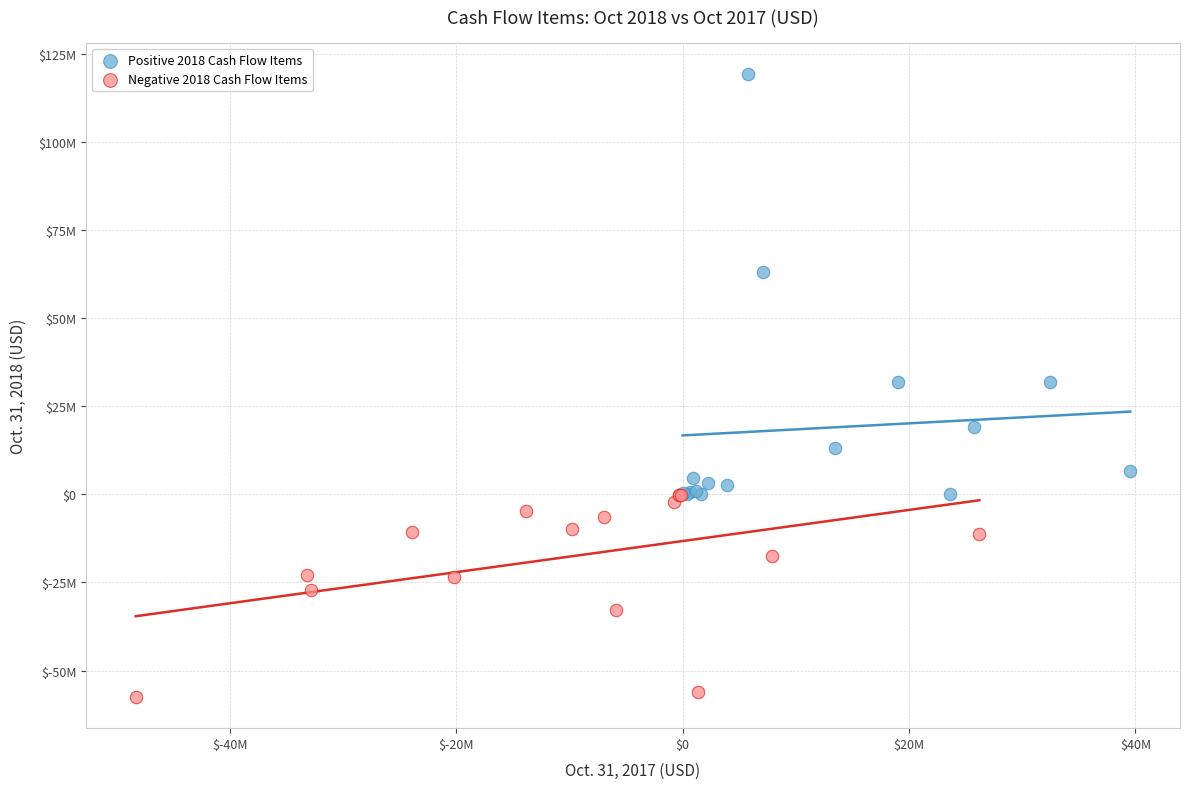

What are all the series names shown in the legend?

Positive 2018 Cash Flow Items, Negative 2018 Cash Flow Items